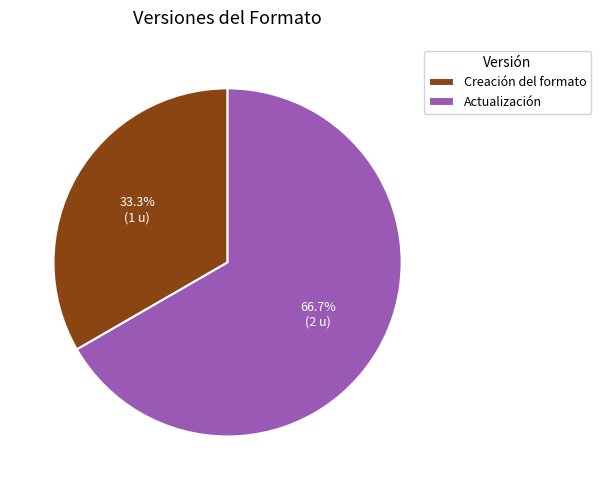

Approximately how many times larger is the value at Creación del formato compared to Actualización?

0.5